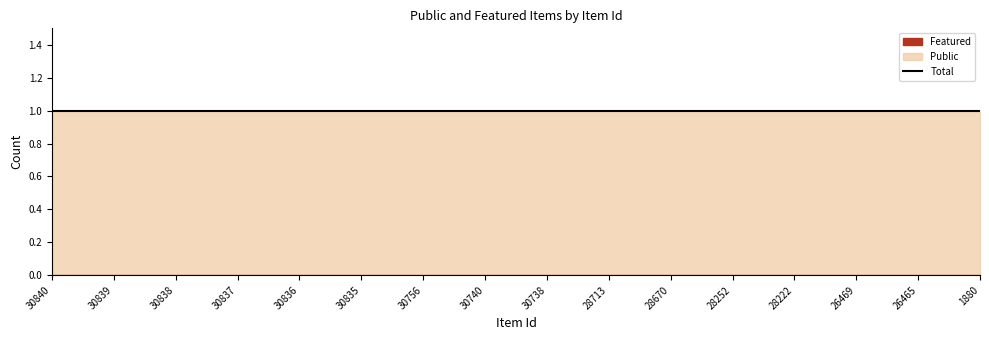

Reading right to left, transcribe all the data shown in this chart.

public: 1880=1	26465=1	26469=1	28222=1	28252=1	28670=1	28713=1	30738=1	30740=1	30756=1	30835=1	30836=1	30837=1	30838=1	30839=1	30840=1
featured: 1880=0	26465=0	26469=0	28222=0	28252=0	28670=0	28713=0	30738=0	30740=0	30756=0	30835=0	30836=0	30837=0	30838=0	30839=0	30840=0